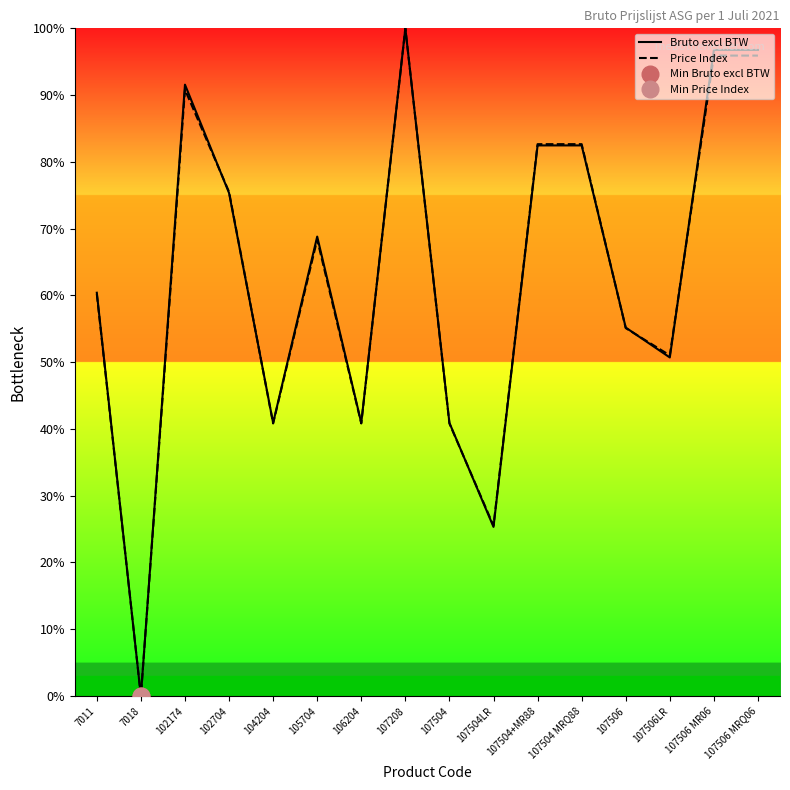

How many intersections are there between Bruto excl BTW and Price Index?

6